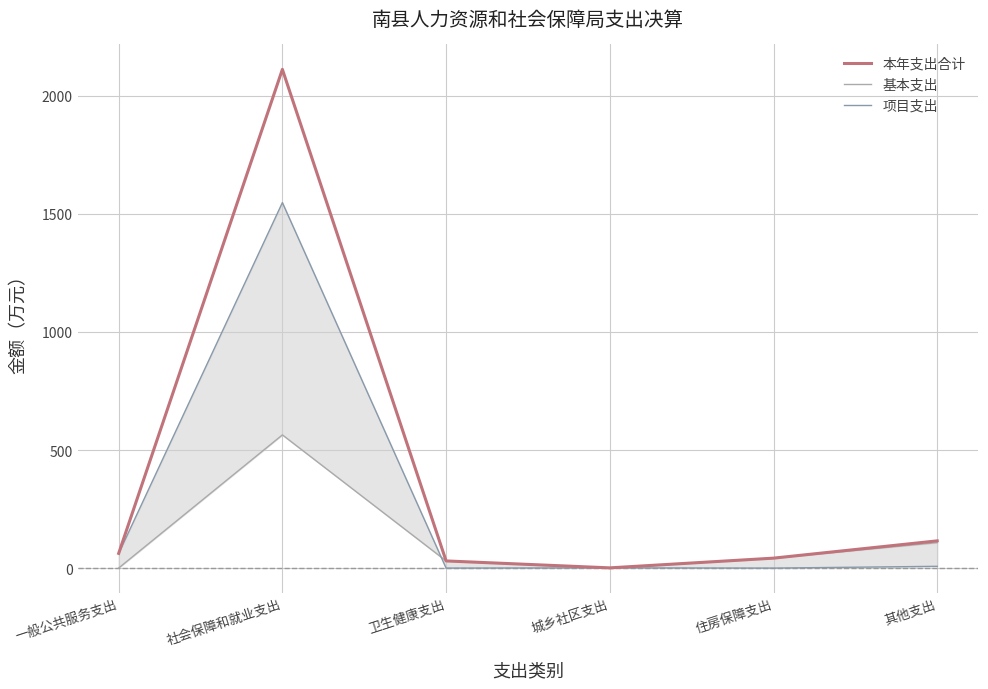

The value of 本年支出合计 at 卫生健康支出 is 16.6. True or false?

False